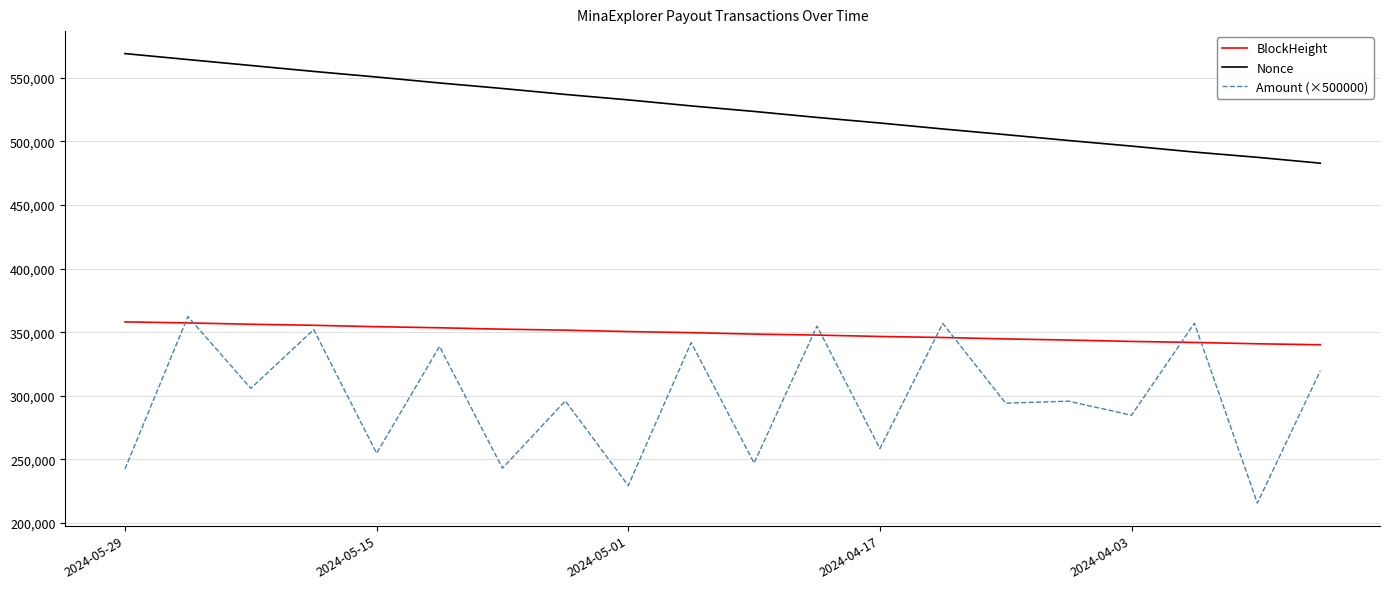

Is this an area chart (filled region under the line)?

No